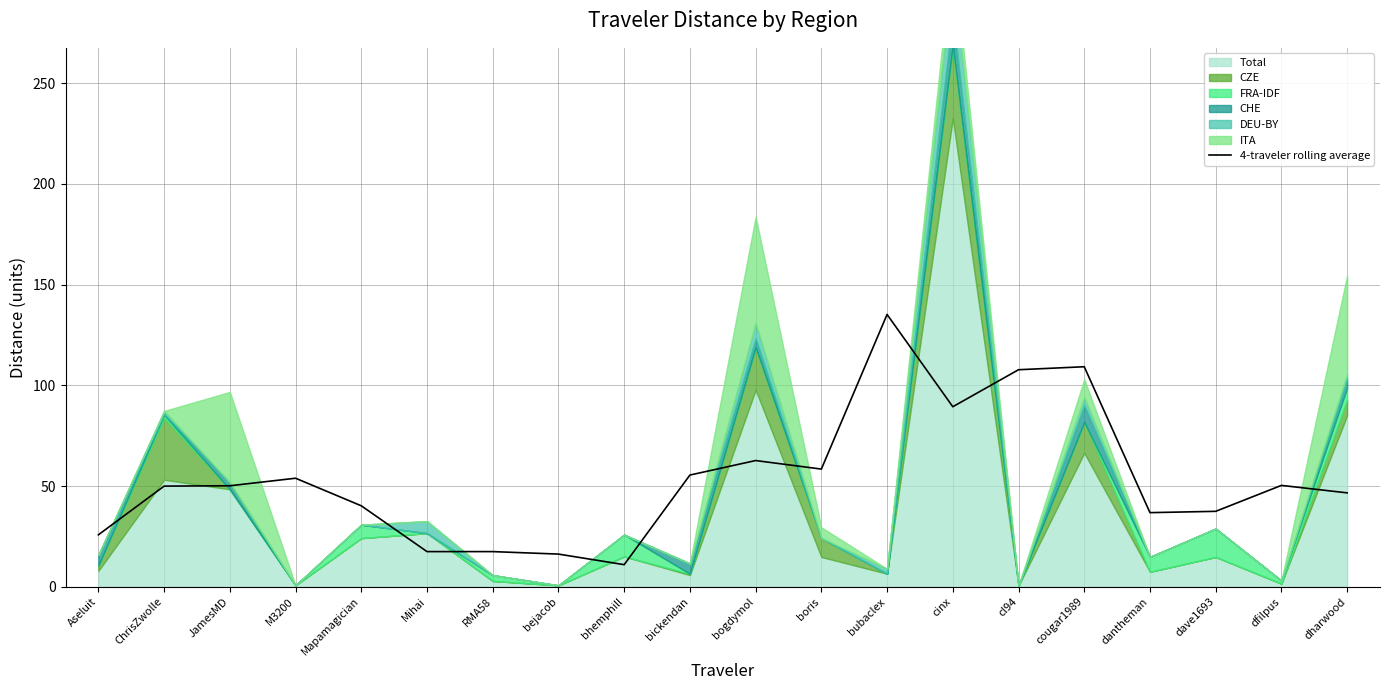

How many data points are less than 50?

10